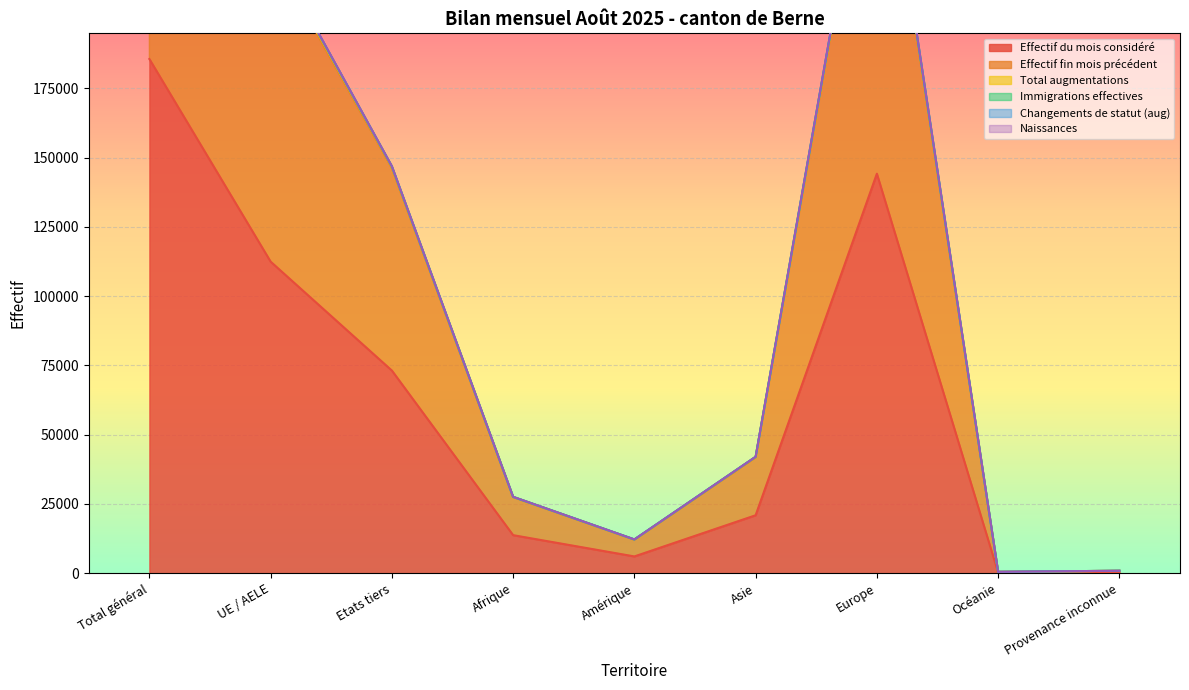

What is the difference between the Effectif fin mois précédent values at Amérique and Europe?

276238